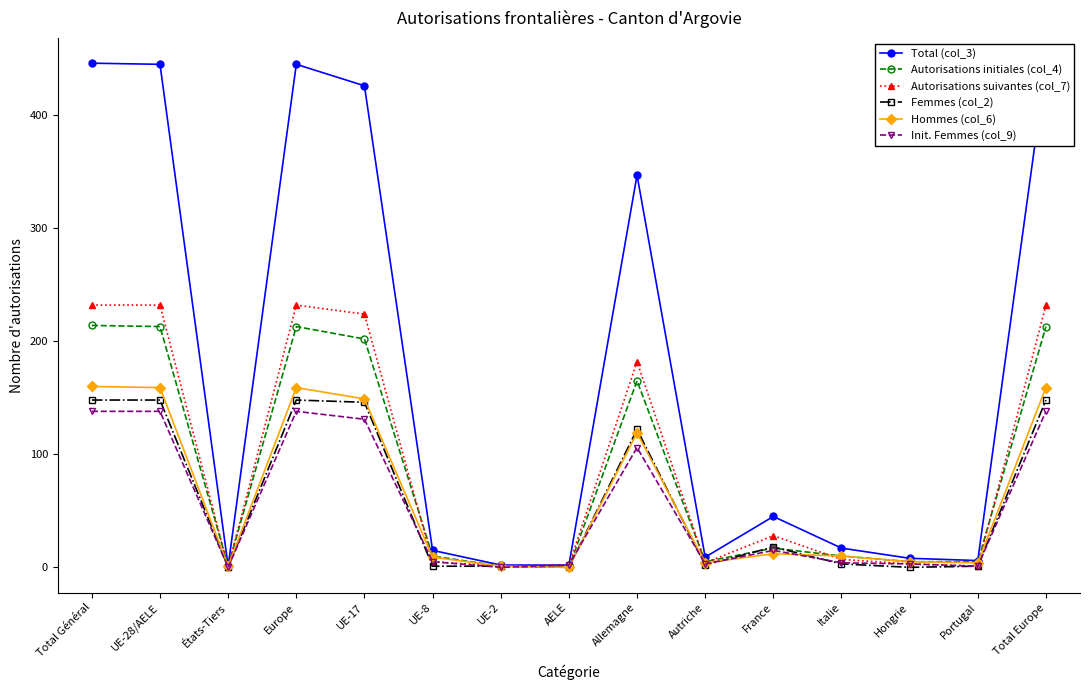

Which series has the largest total across all categories?

Total (col_3)